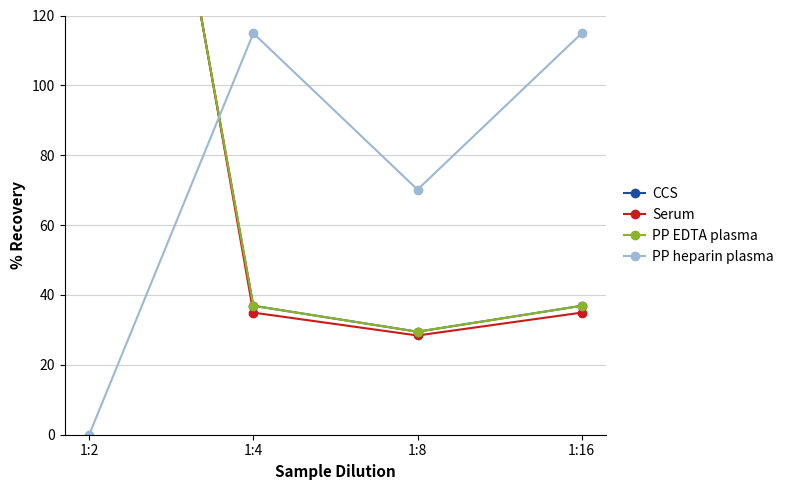

List the labels in order of CCS value, smallest first.

1:8, 1:4, 1:16, 1:2